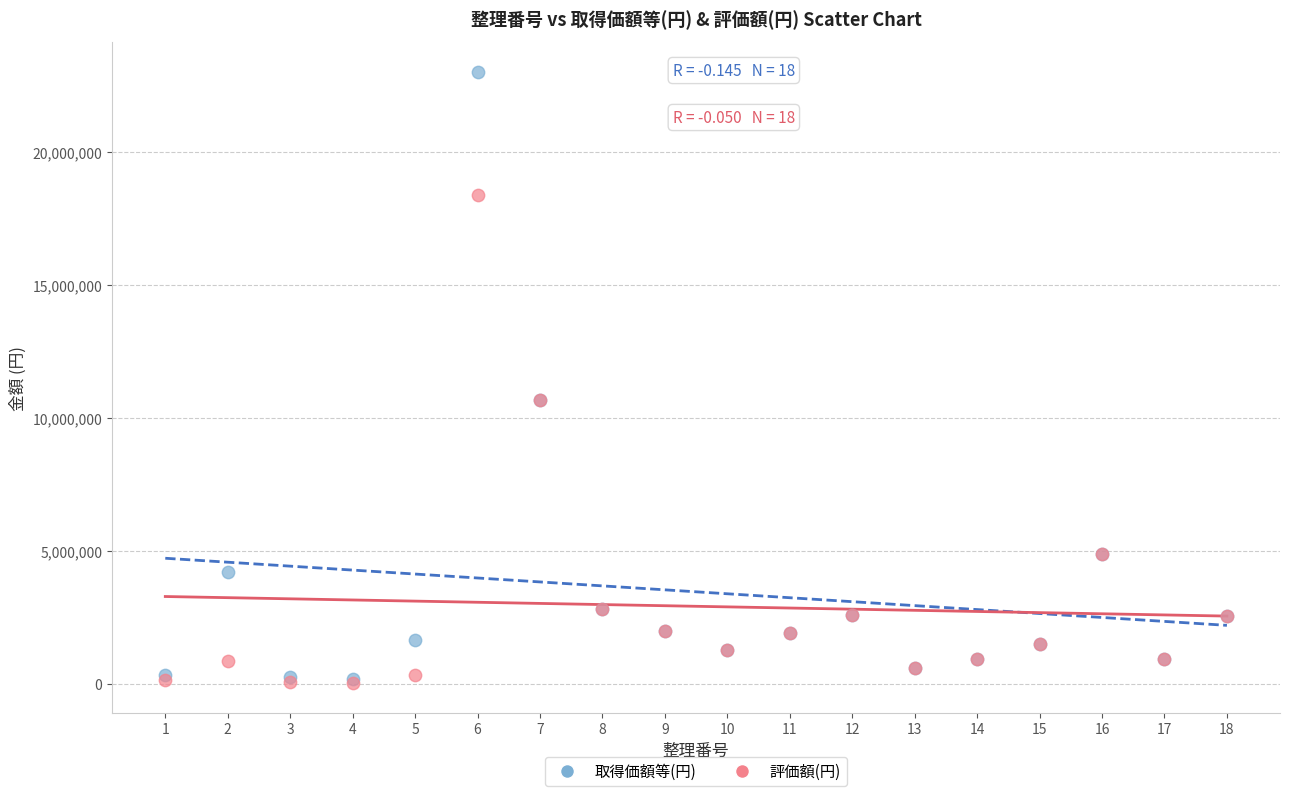

What are all the series names shown in the legend?

取得価額等(円), 評価額(円)